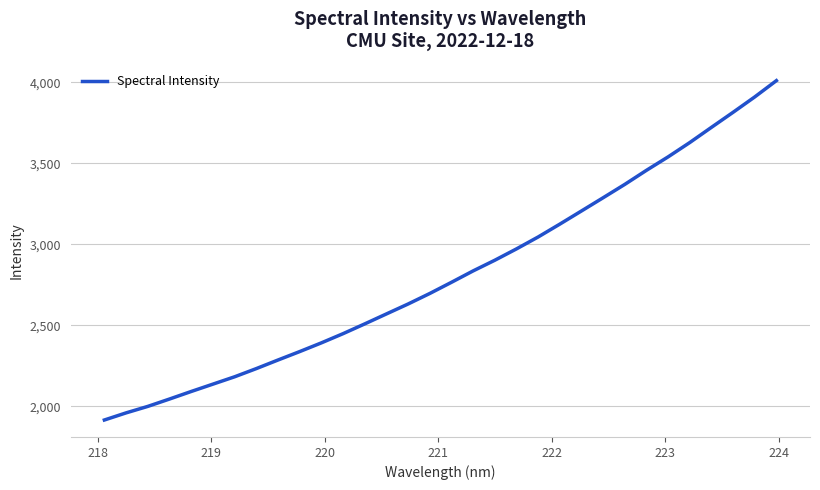

How many values are below 2766?

16